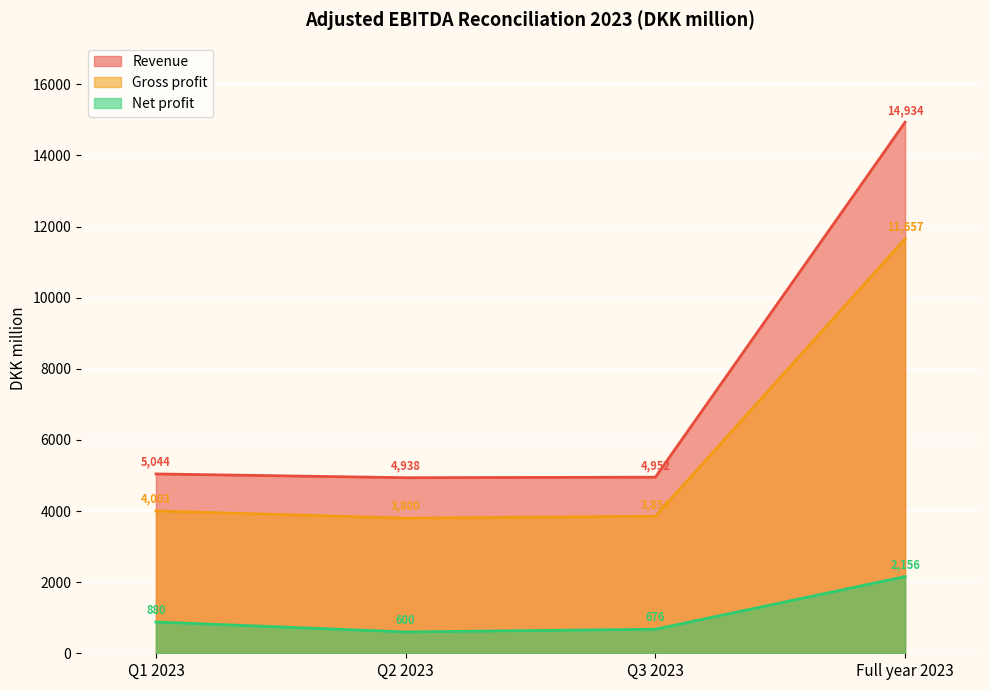

What are all the series names shown in the legend?

Revenue, Gross profit, Net profit